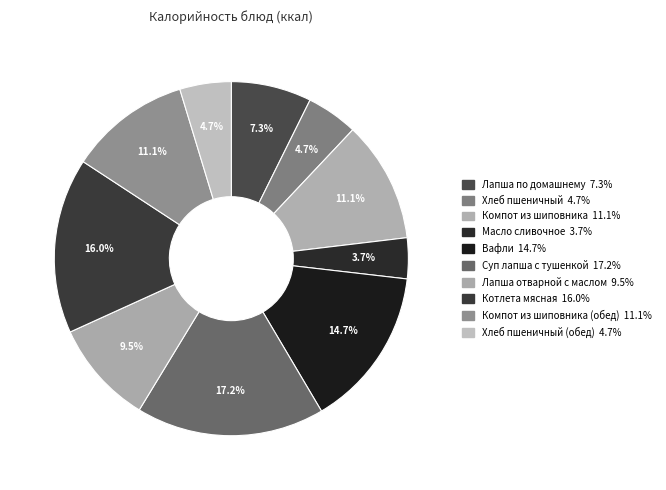

How many segments does this pie chart have?

10